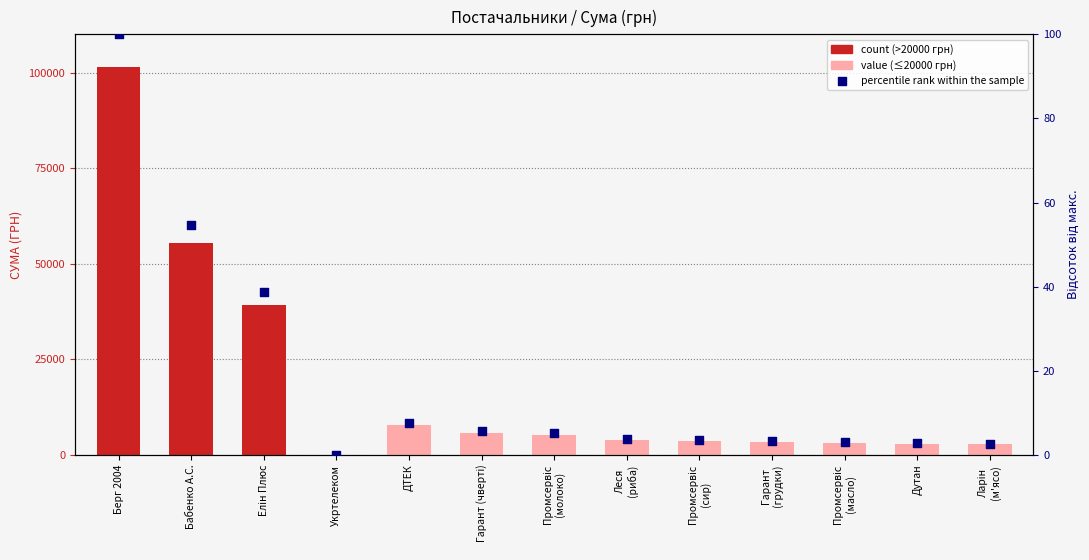

Between Бабенко А.С. and Леся
(риба), which is larger?

Бабенко А.С.